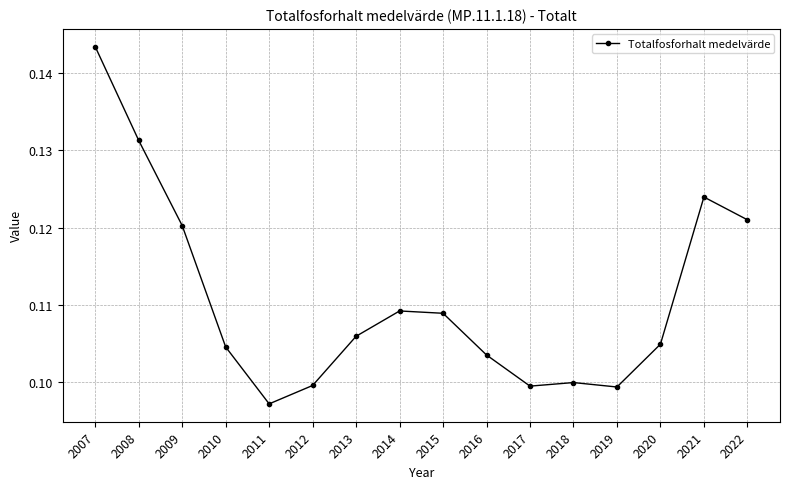

Between 2022 and 2017, which is larger?

2022